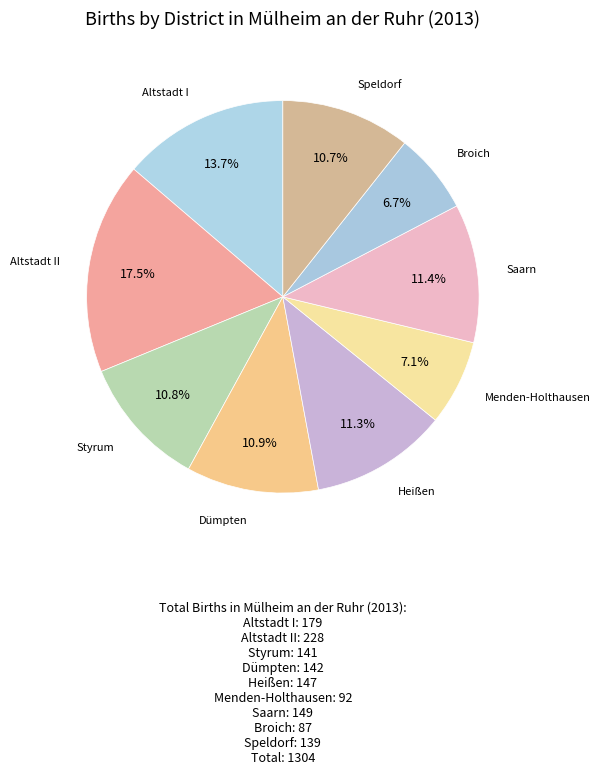

Is there any slice that represents more than half of the pie?

No